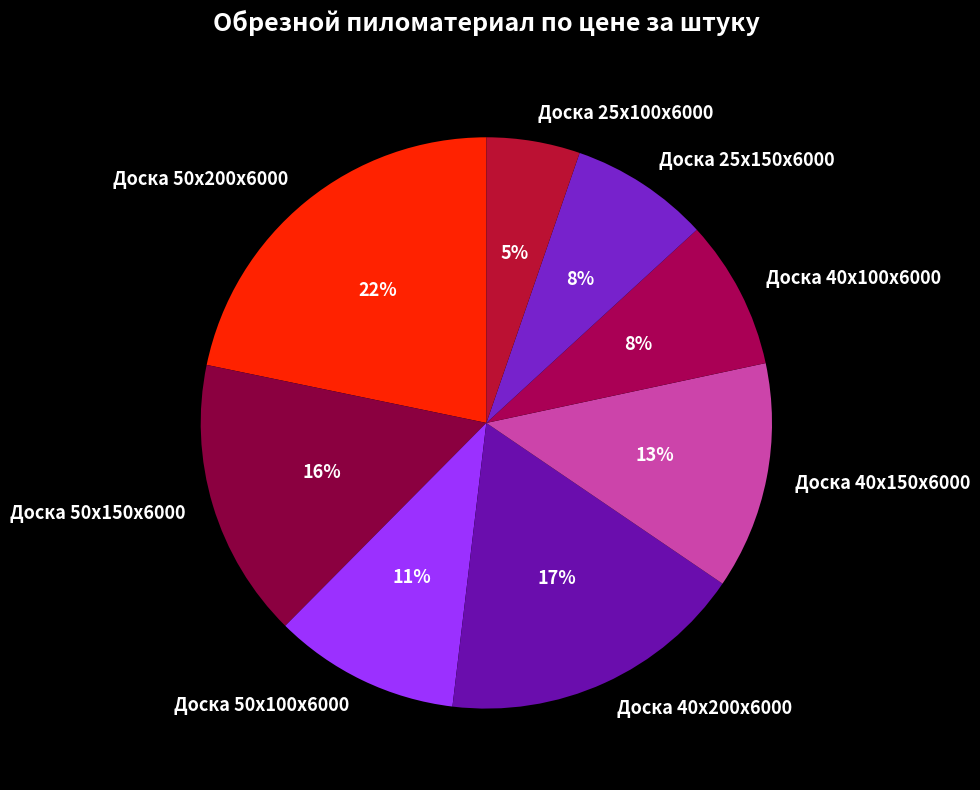

To the nearest percent, what is the difference between the Доска 50х150х6000 and Доска 50х200х6000 slice percentages?

6%